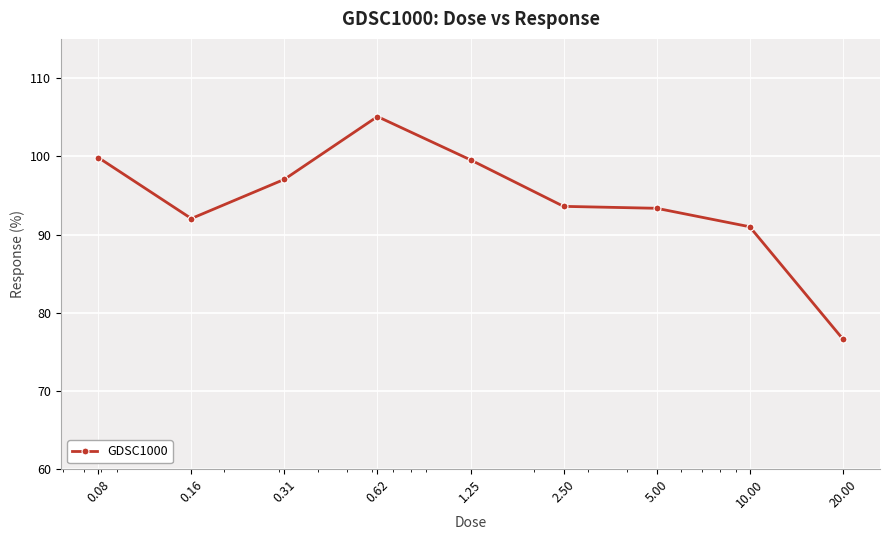

Count the number of categories in the chart.

9